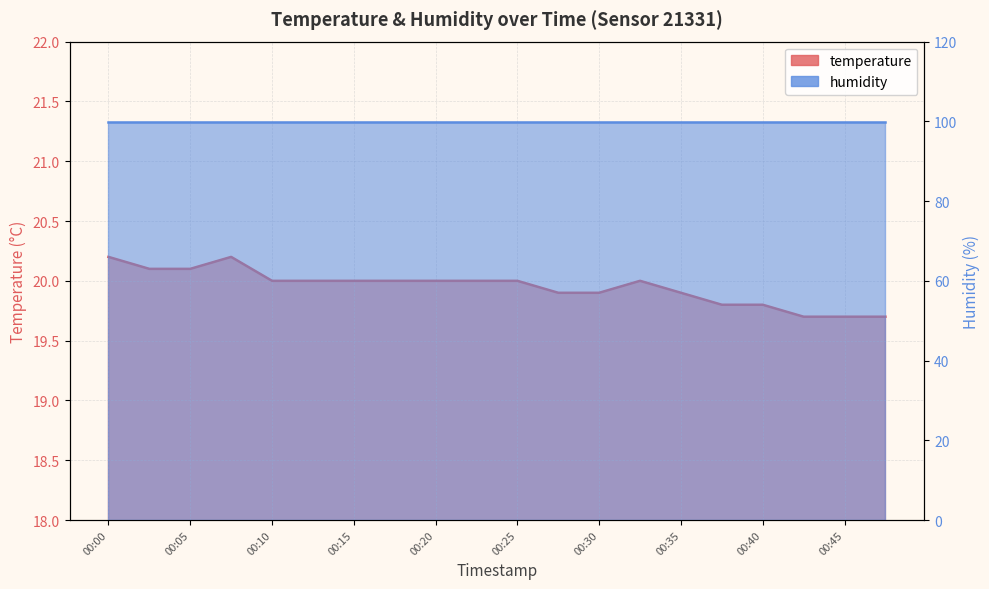

Count the number of categories in the chart.

20